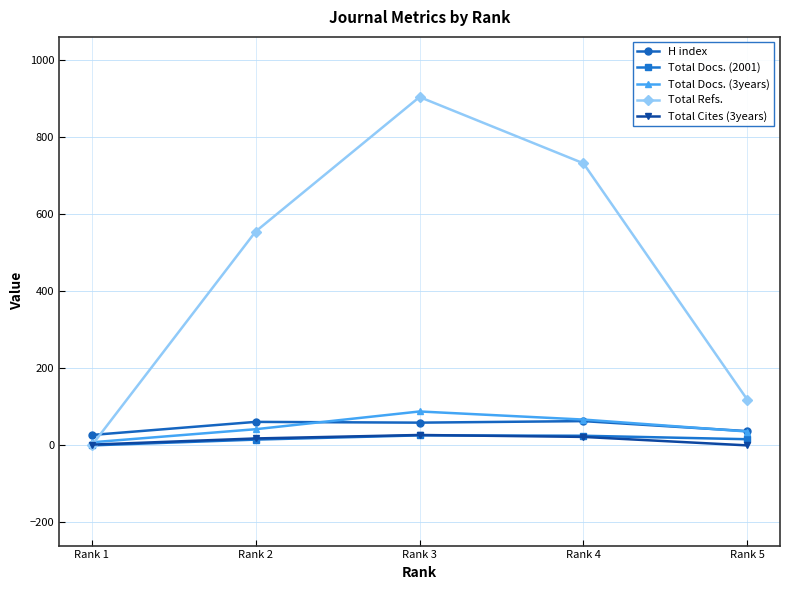

The value of Total Refs. at Rank 4 is 419. True or false?

False